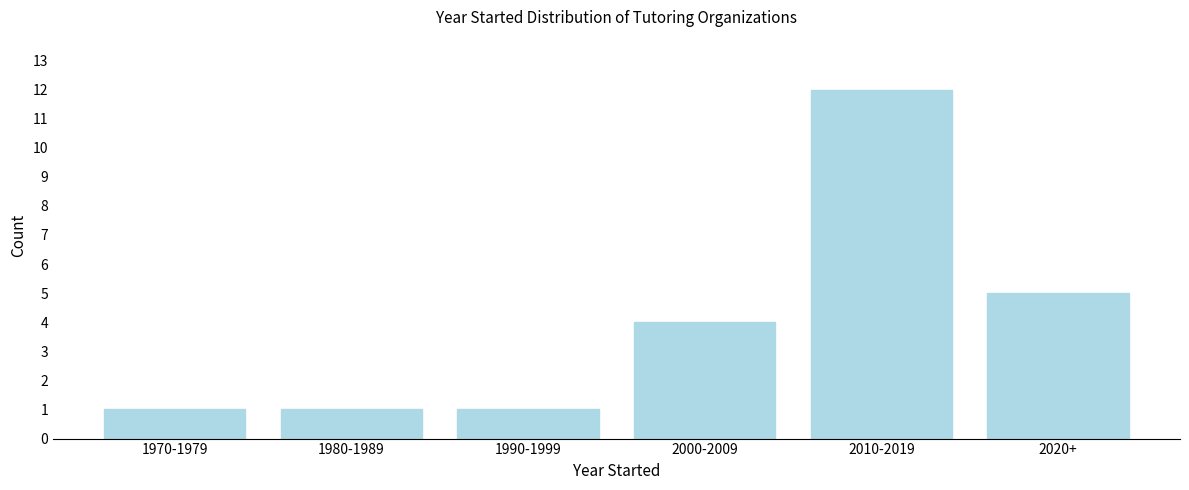

Reading left to right, transcribe all the data shown in this chart.

1	1	1	4	12	5